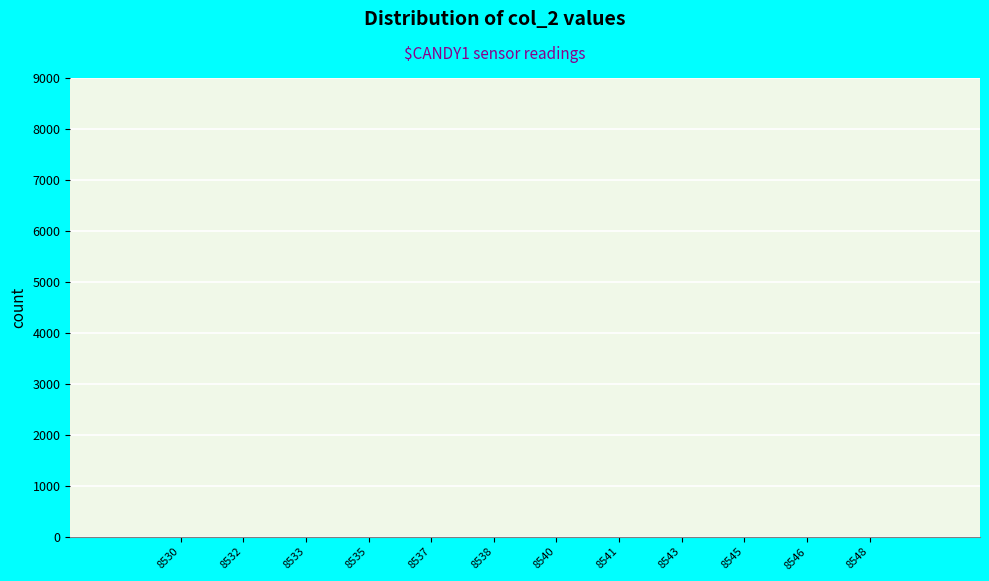

What is the sum of all values?

20